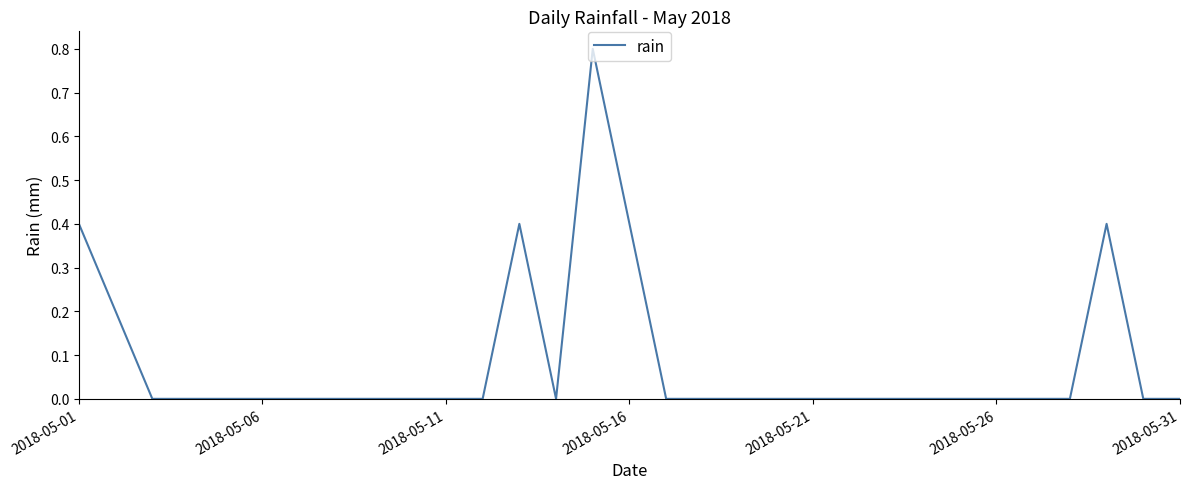

What is the difference between the second highest and minimum values?

0.4